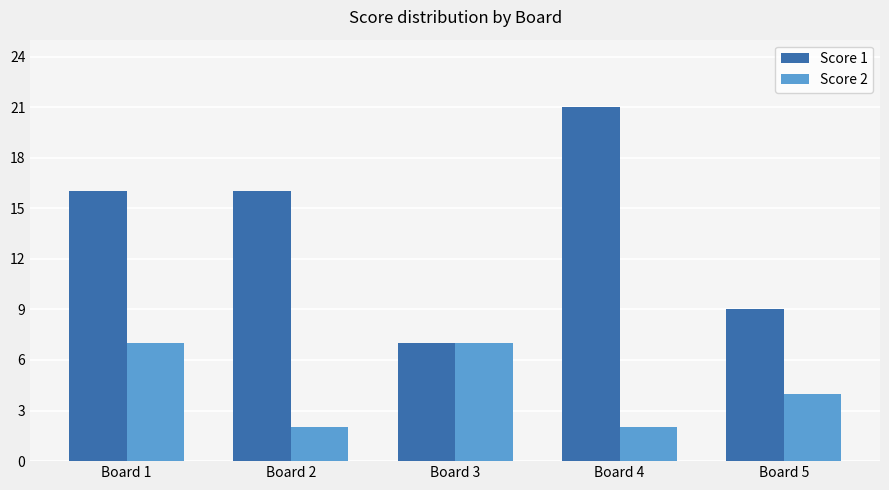

What is the difference between the maximum and minimum values in the Score 1 series?

14